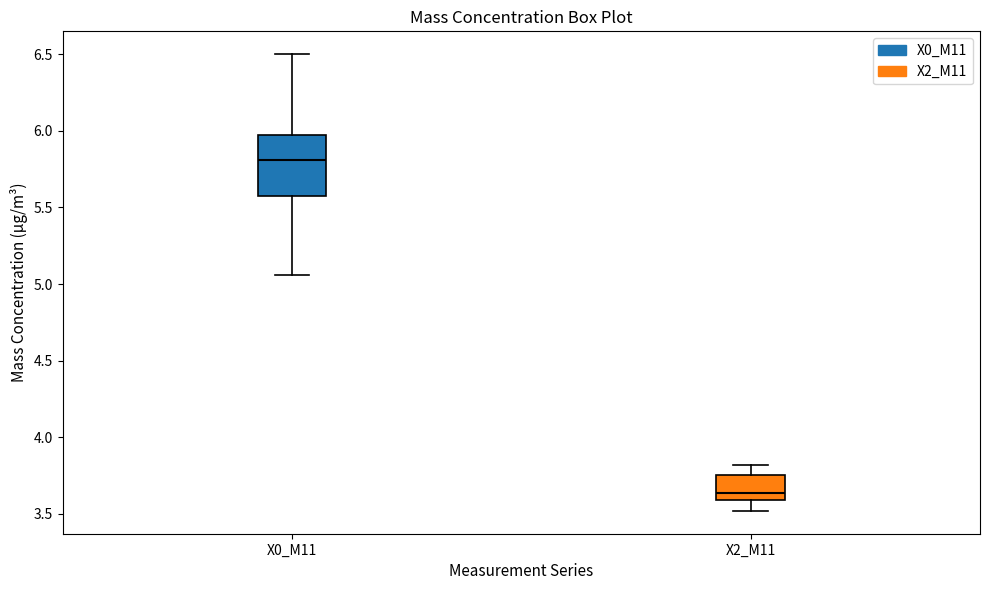

Reading left to right, read every box against the y-axis: the position of its median line, the range the box covers, and the ends of its whiskers. The values are not printed on the chart, so give them approximately, as read against the axis.

X0_M11: median 5.80, box 5.55 to 6.00, whiskers 5.05 to 6.50
X2_M11: median 3.65, box 3.60 to 3.75, whiskers 3.50 to 3.80